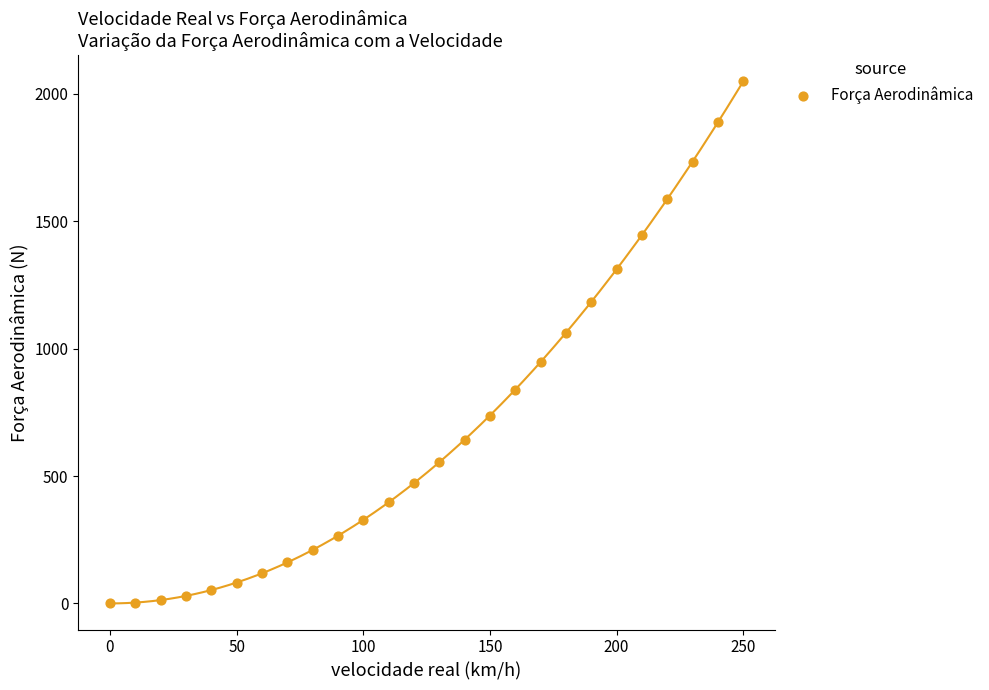

What is the range of X values (max minus min)?

250.0